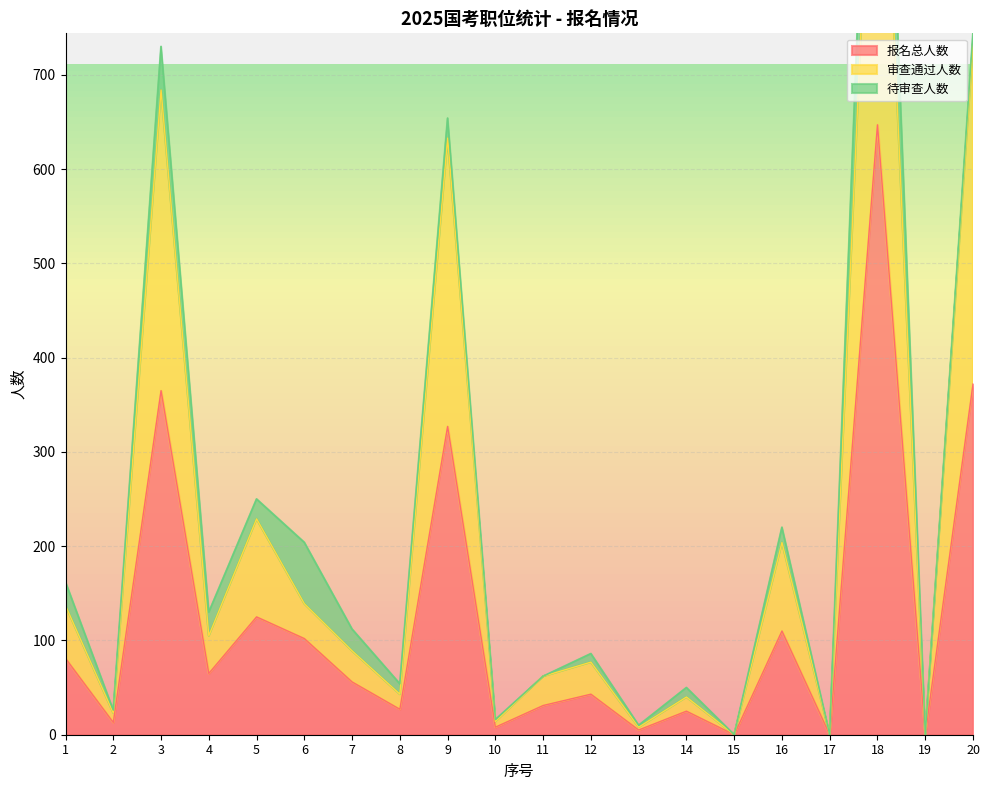

How many categories are shown in the chart?

20